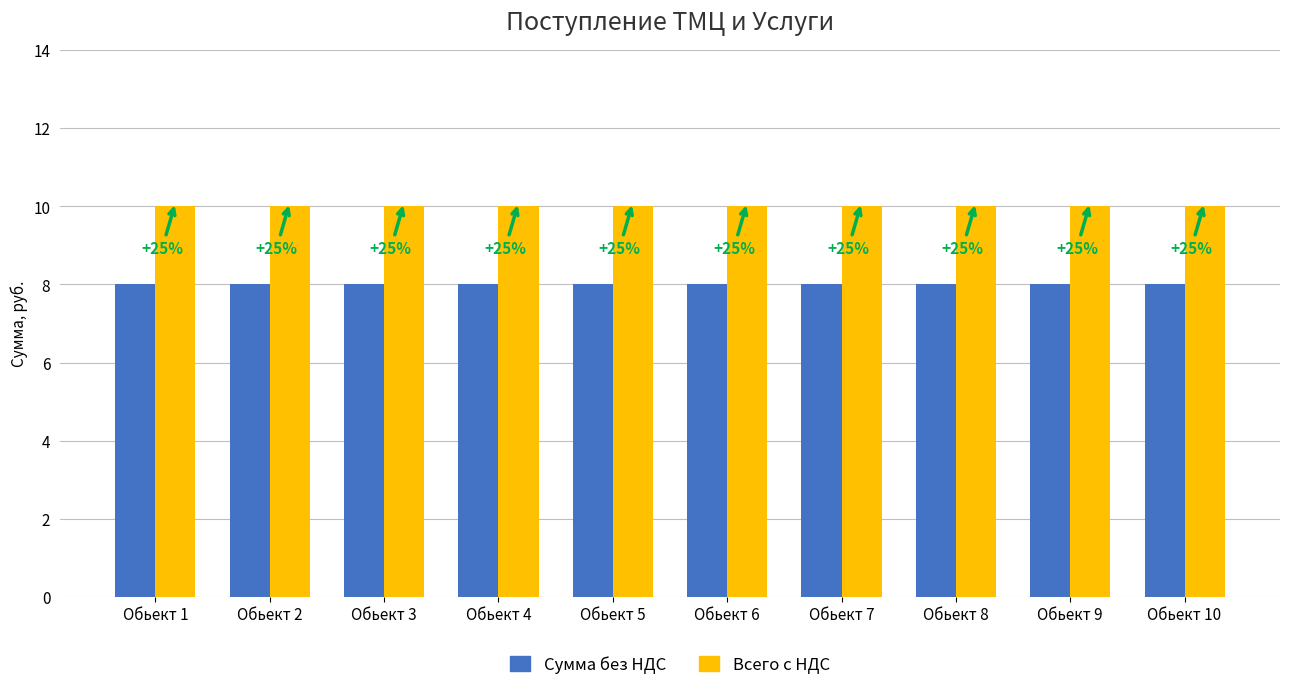

What value does the Сумма без НДС series have at Обьект 9?

8